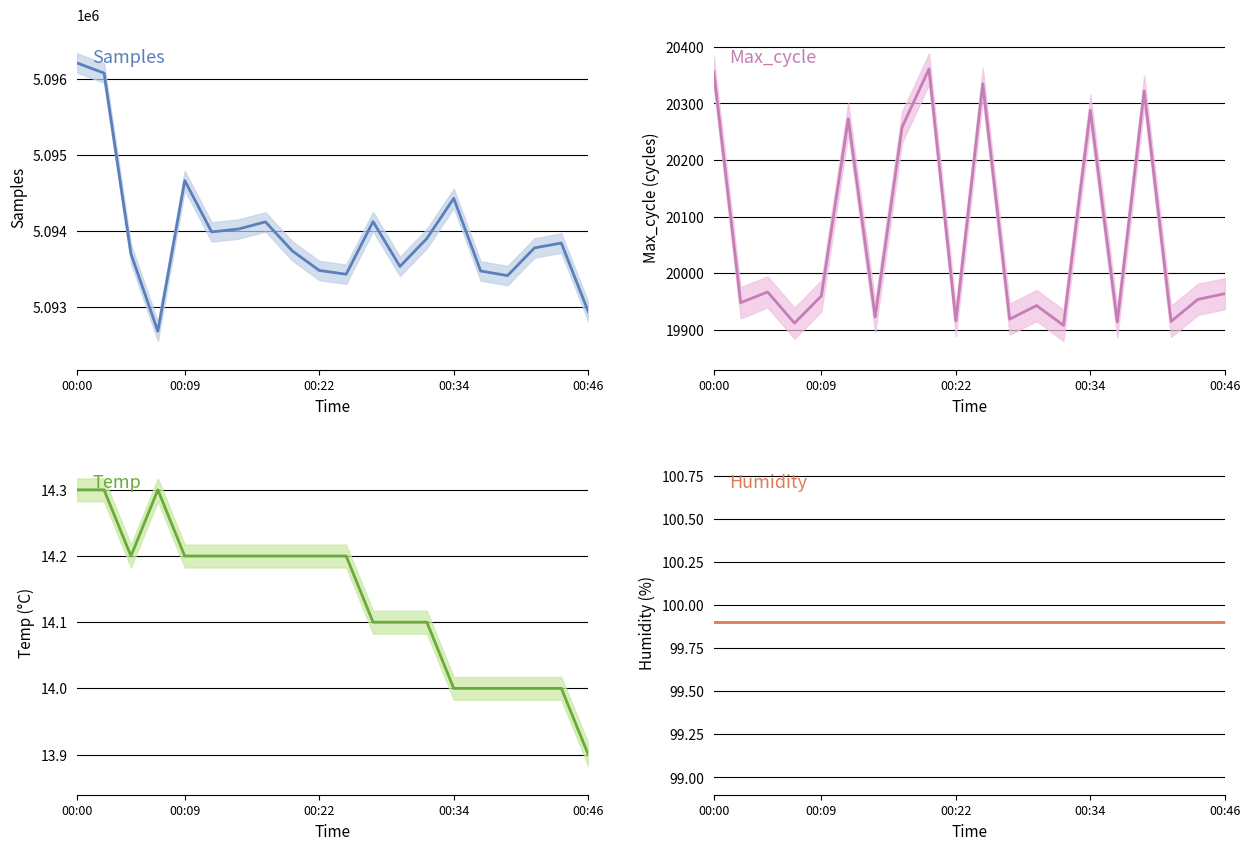

What is the maximum value shown in the chart?

5096213.0